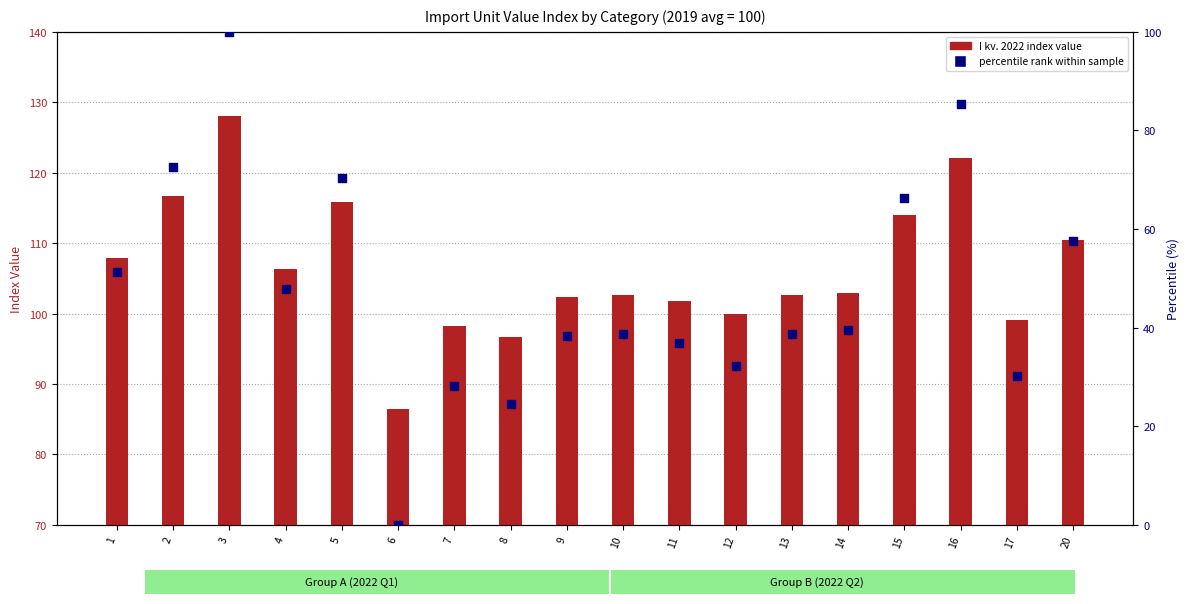

At which category is the sum across all series the highest?

3